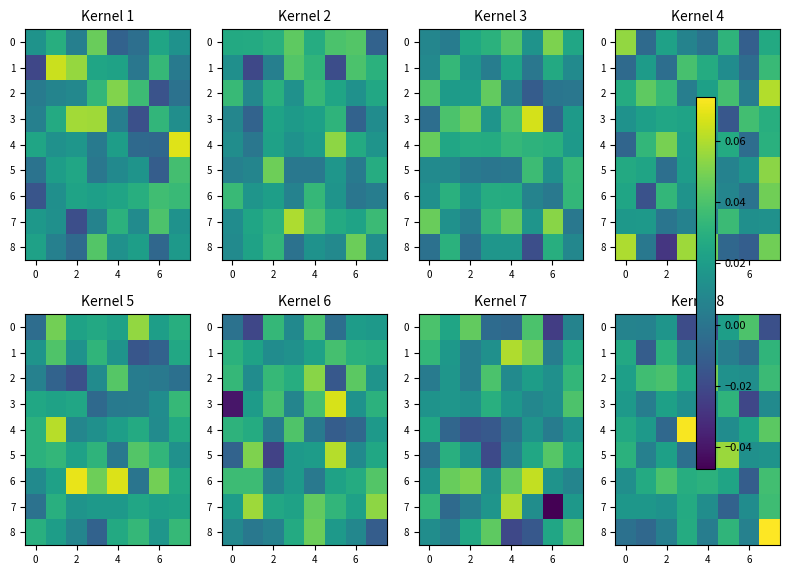

At how many categories does at least one series exceed 0?

8